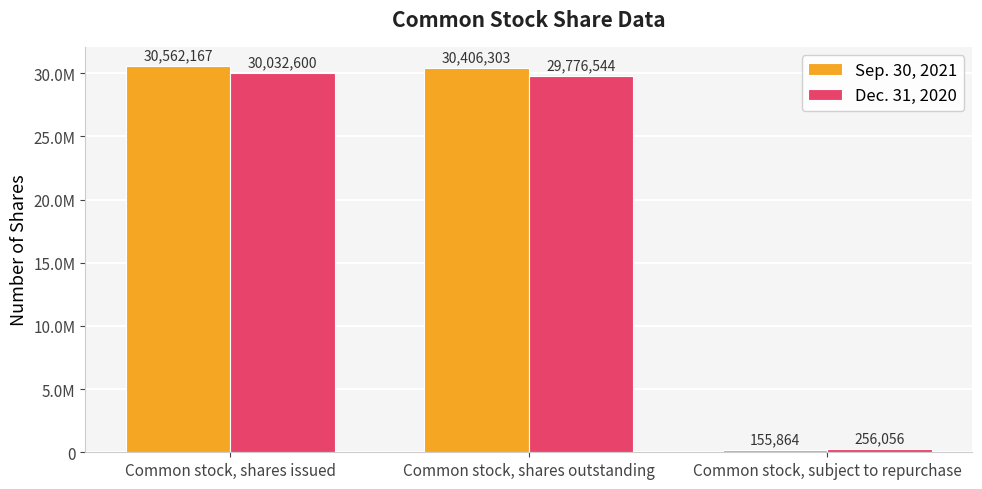

Rank the series by their average value, from highest to lowest.

Sep. 30, 2021, Dec. 31, 2020